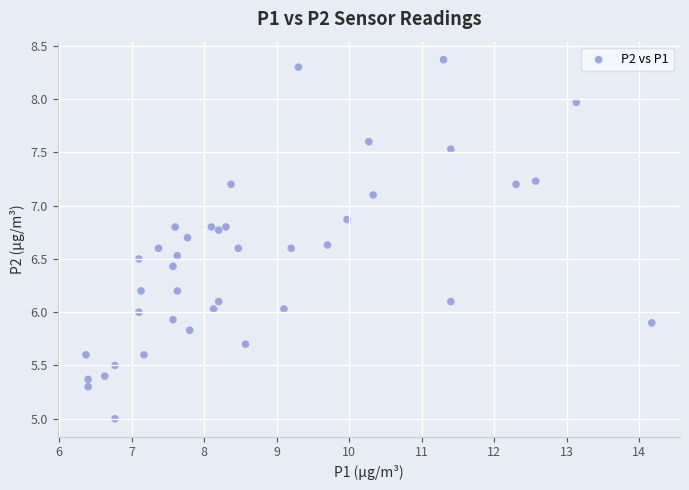

What is the range of X values (max minus min)?

7.8